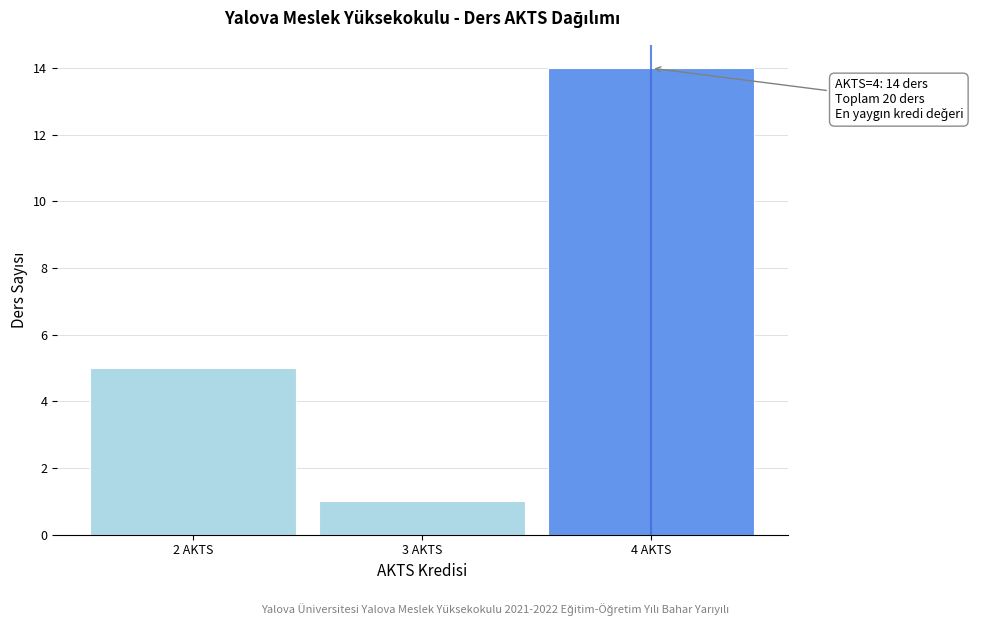

Which range on the x-axis has the tallest bar?

3.5 to 4.5